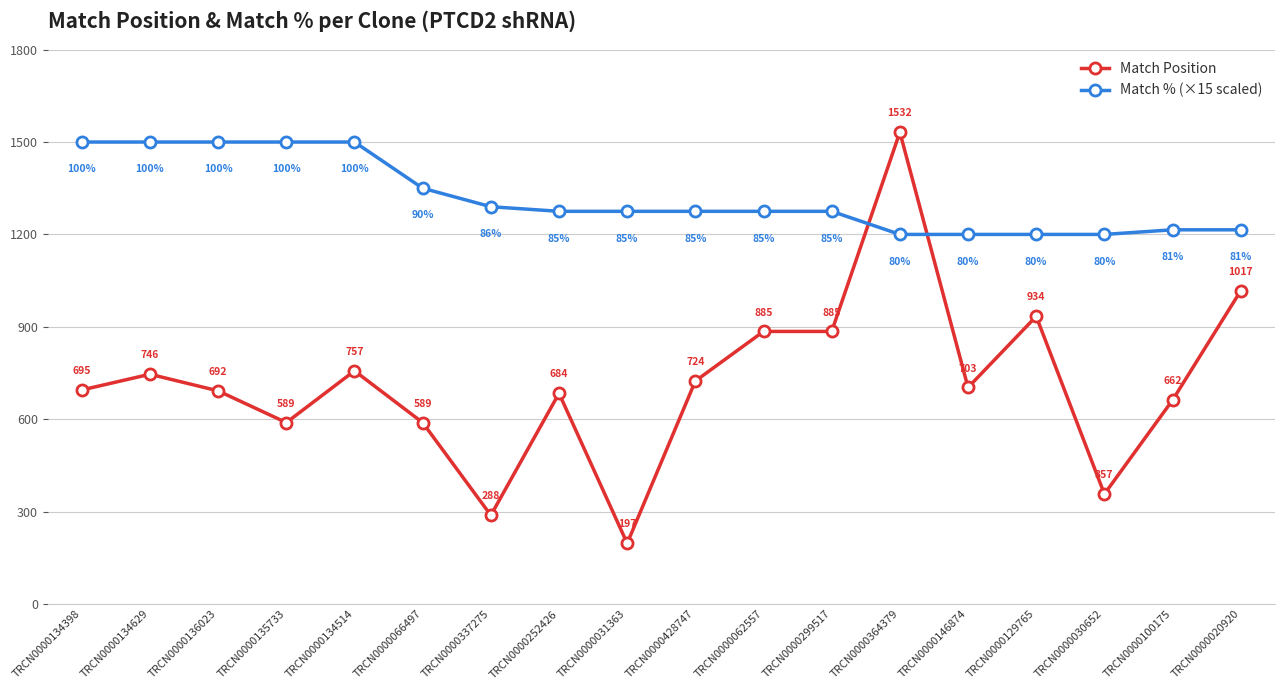

What is the maximum value for Match % (×15 scaled)?

1500